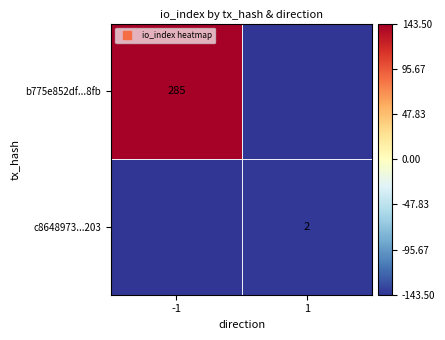

Is the value of c8648973...203 at 1 greater than the value of b775e852df...8fb at -1?

No